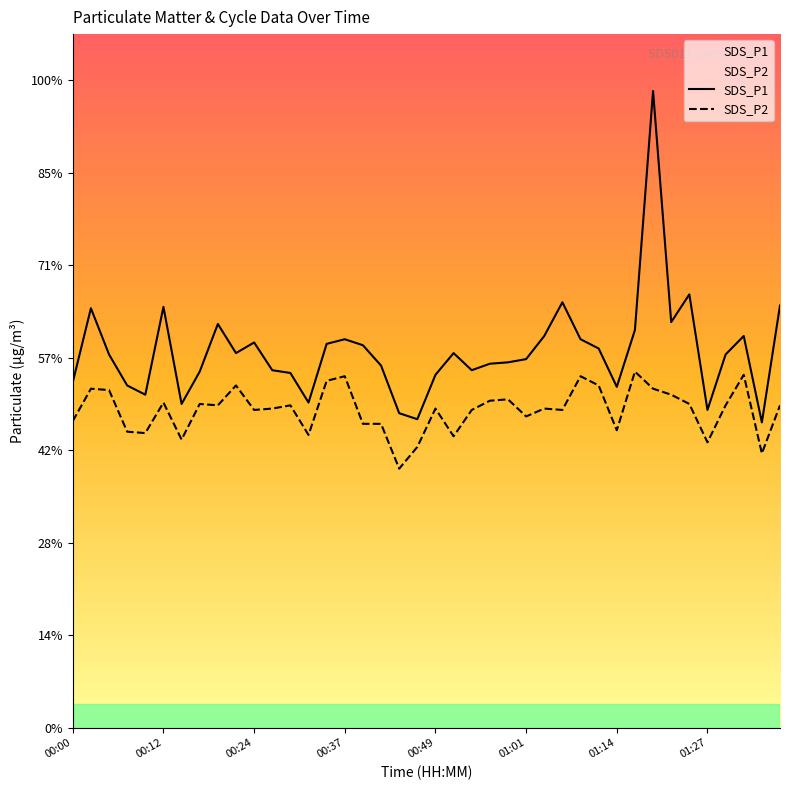

Rank the series by their average value, from lowest to highest.

SDS_P2, SDS_P1